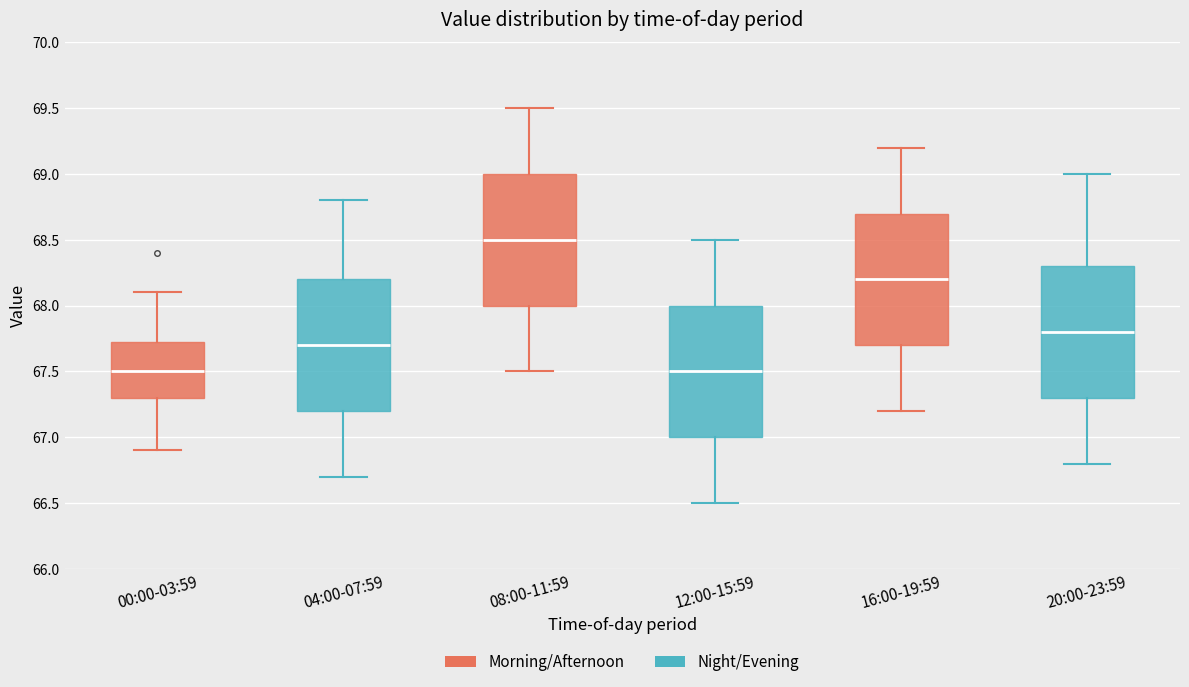

Reading left to right, transcribe this box plot: for each box, give where its median line is, the range the box spans, and where its two whiskers end, as read against the y-axis. The values are not printed on the chart, so give them approximately, as read against the axis.

00:00-03:59: median 67.50, box 67.30 to 67.75, whiskers 66.90 to 68.10
04:00-07:59: median 67.70, box 67.20 to 68.20, whiskers 66.70 to 68.80
08:00-11:59: median 68.50, box 68.00 to 69.00, whiskers 67.50 to 69.50
12:00-15:59: median 67.50, box 67.00 to 68.00, whiskers 66.50 to 68.50
16:00-19:59: median 68.20, box 67.70 to 68.70, whiskers 67.20 to 69.20
20:00-23:59: median 67.80, box 67.30 to 68.30, whiskers 66.80 to 69.00